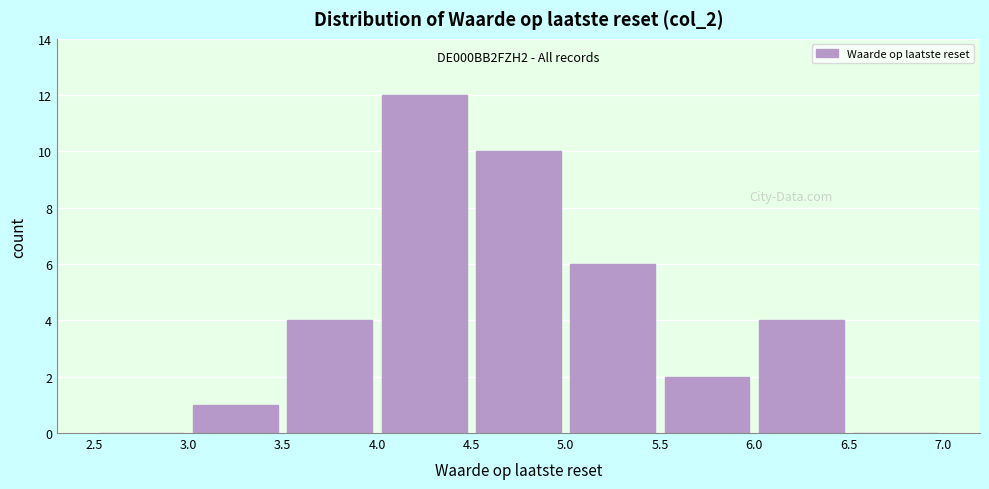

Over which range of the x-axis is the bar tallest?

4.0 to 4.5